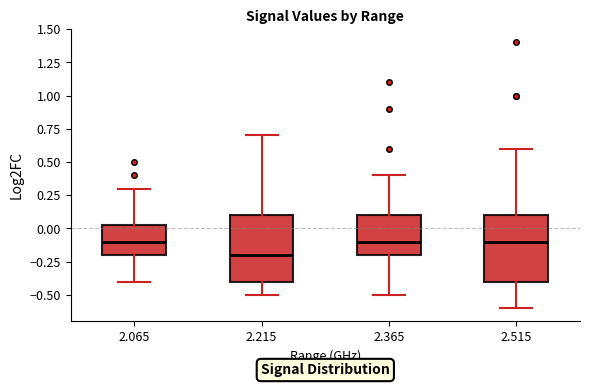

Reading left to right, read every box against the y-axis: the position of its median line, the range the box covers, and the ends of its whiskers. The values are not printed on the chart, so give them approximately, as read against the axis.

2.065: median -0.10, box -0.20 to 0.05, whiskers -0.40 to 0.30
2.215: median -0.20, box -0.40 to 0.10, whiskers -0.50 to 0.70
2.365: median -0.10, box -0.20 to 0.10, whiskers -0.50 to 0.40
2.515: median -0.10, box -0.40 to 0.10, whiskers -0.60 to 0.60